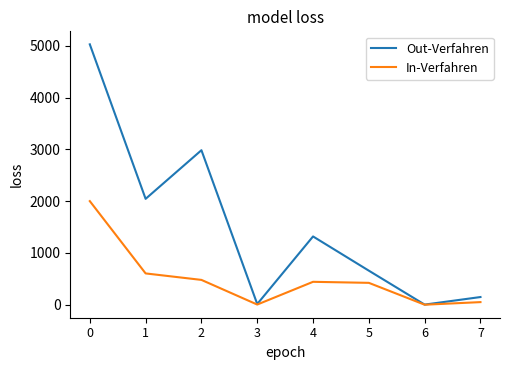

Rank the series by their average value, from lowest to highest.

In-Verfahren, Out-Verfahren